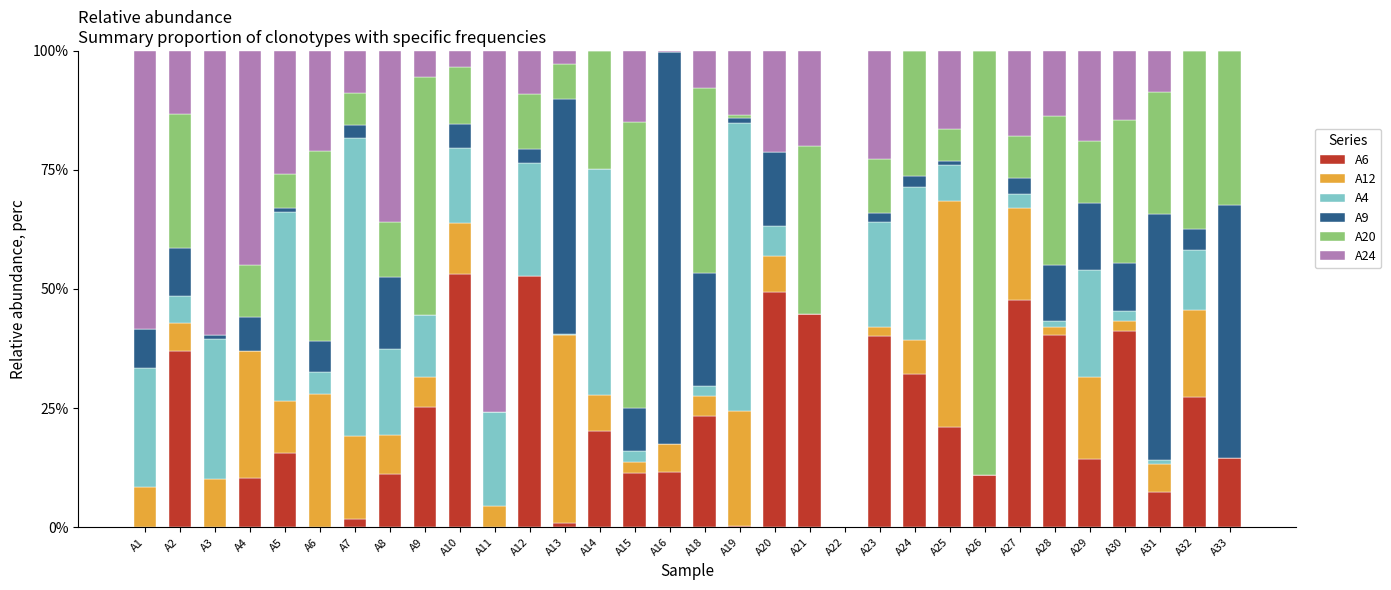

What is the maximum value for A6?

53.2